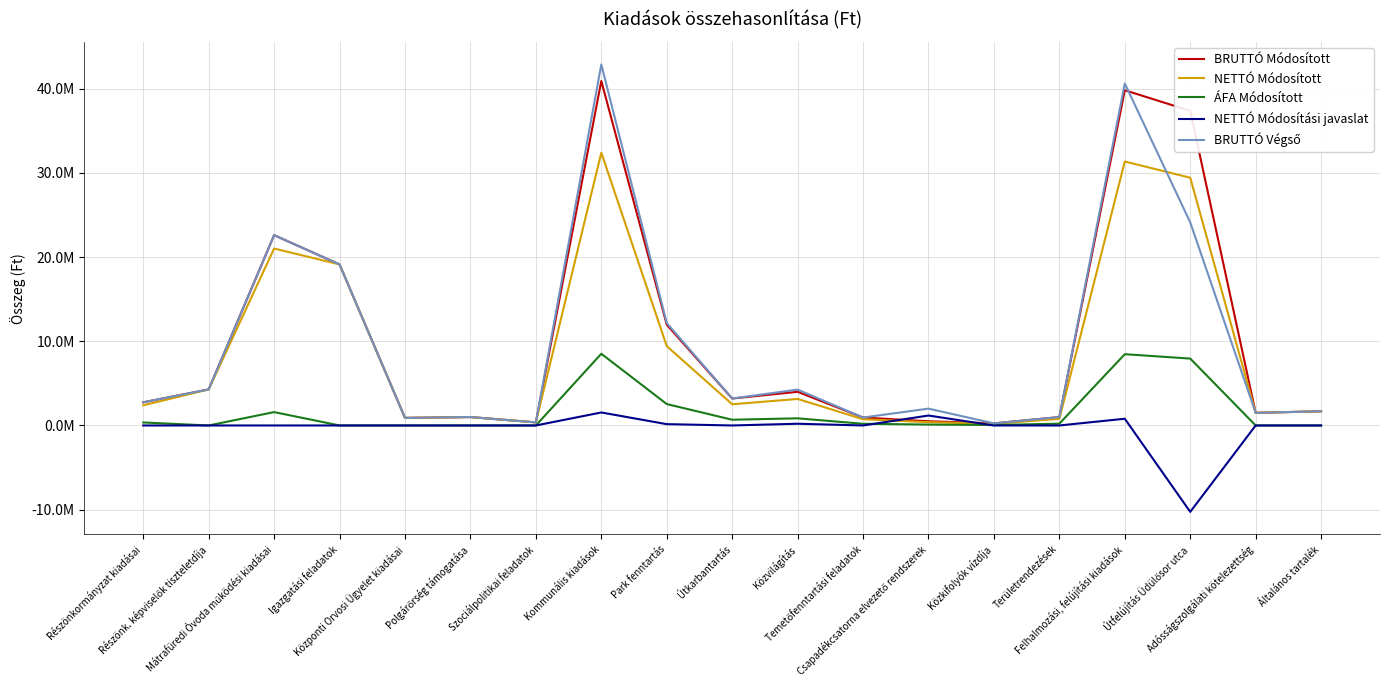

What is the label of the 9th point from the left?

Park fenntartás